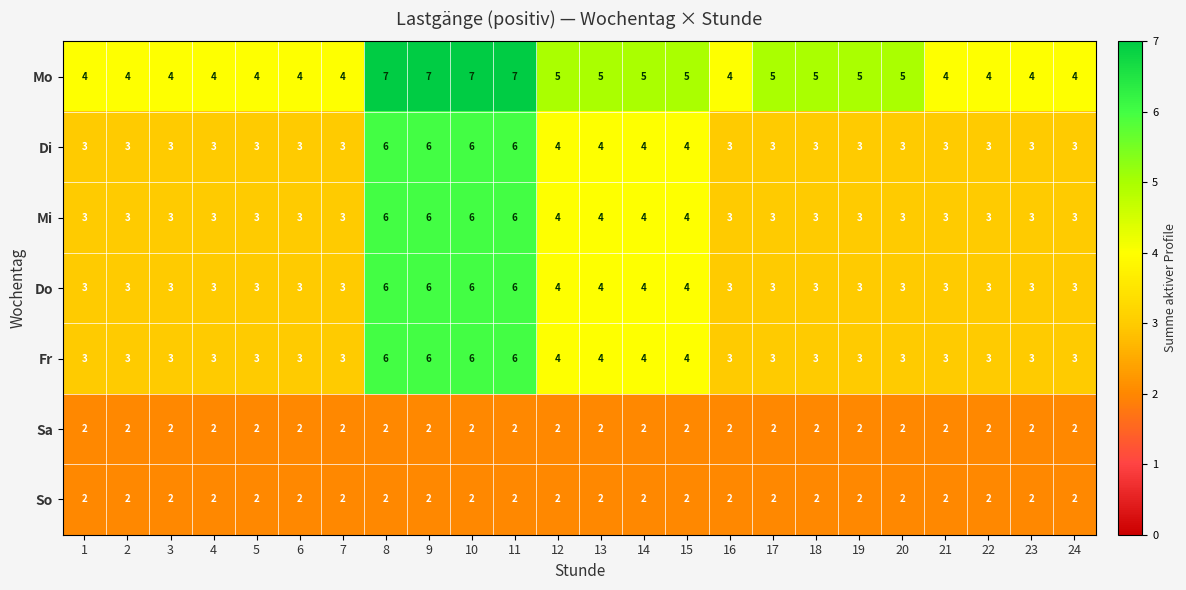

What is the maximum value for Fr?

6